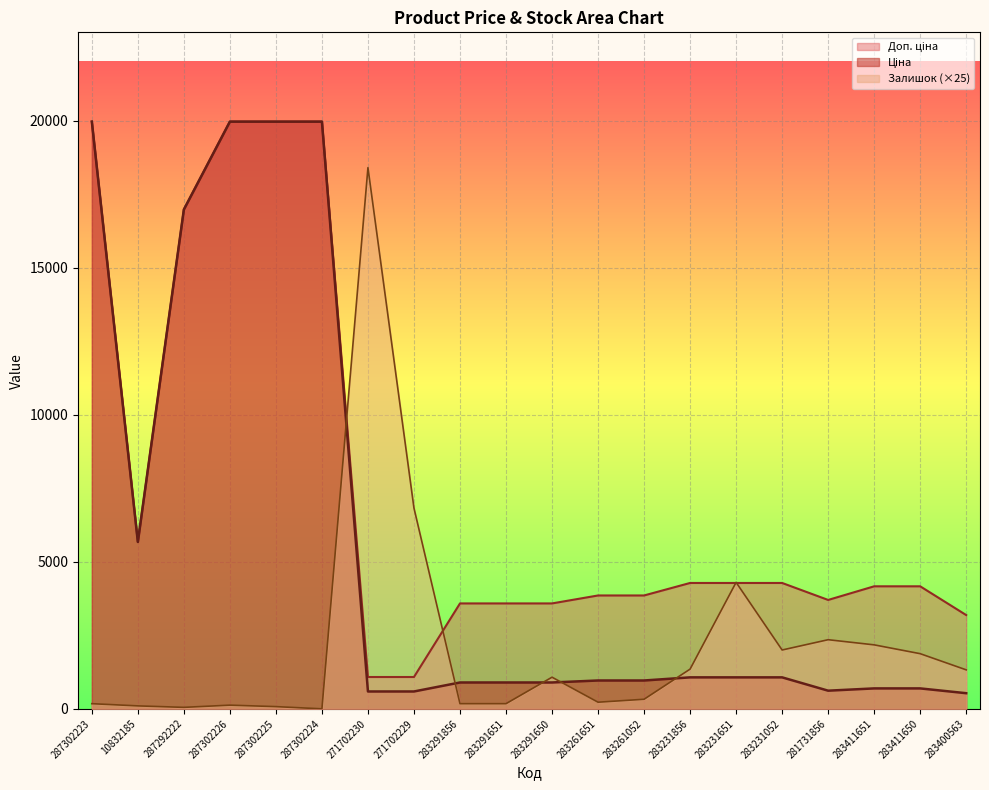

What is the highest value of the Доп. ціна series?

19964.2